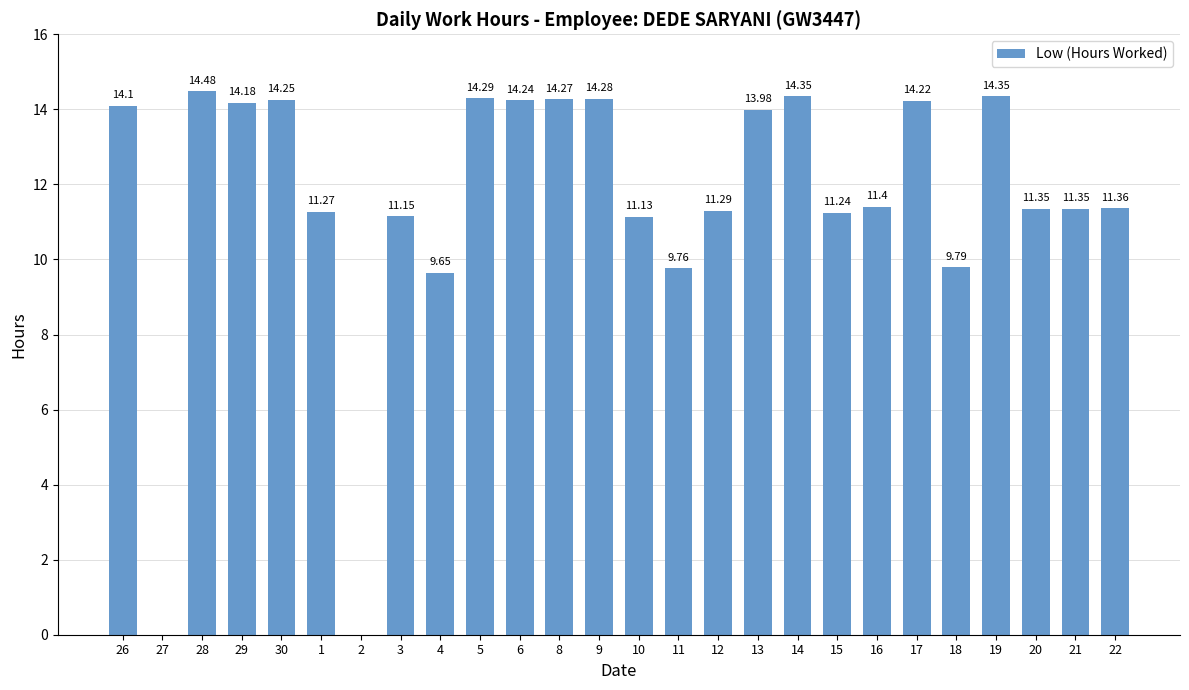

Between 26 and 16, which is larger?

26